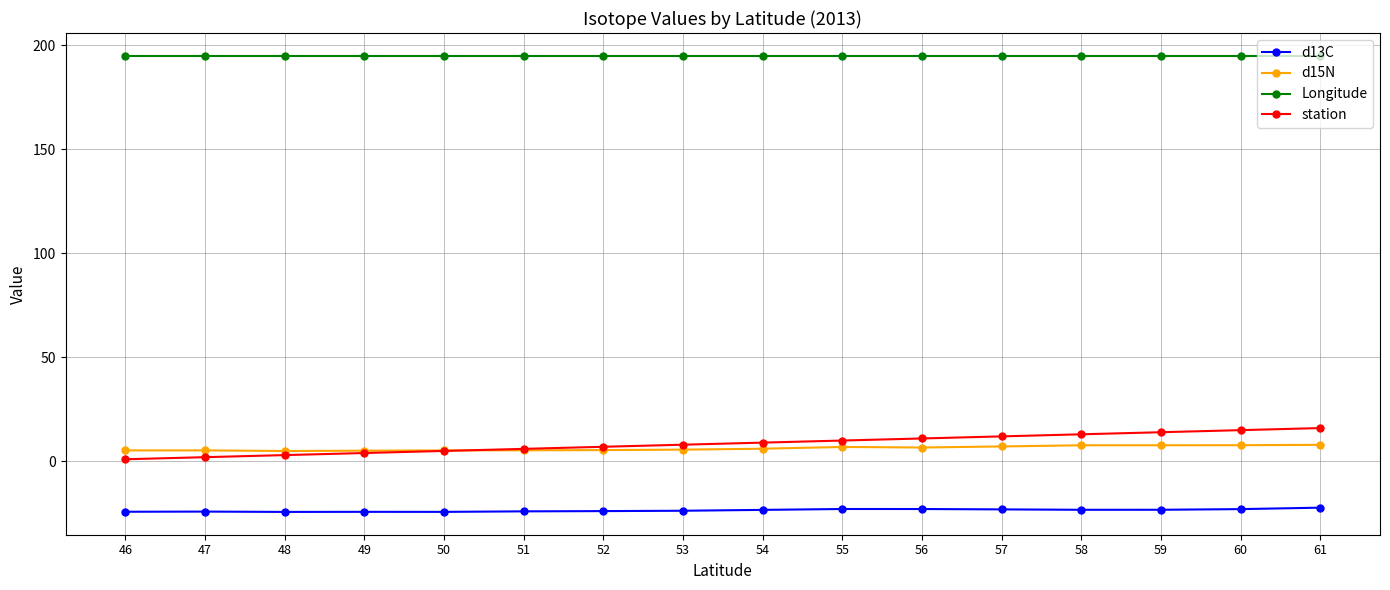

What is the lowest value of the d13C series?

-24.3